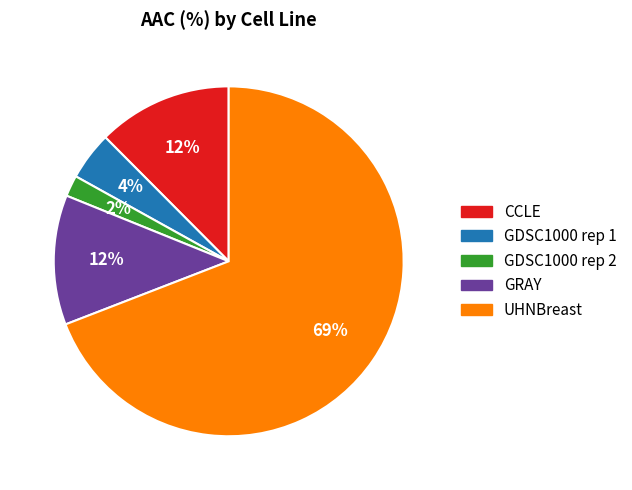

What percentage is the CCLE slice, to the nearest percent?

12%